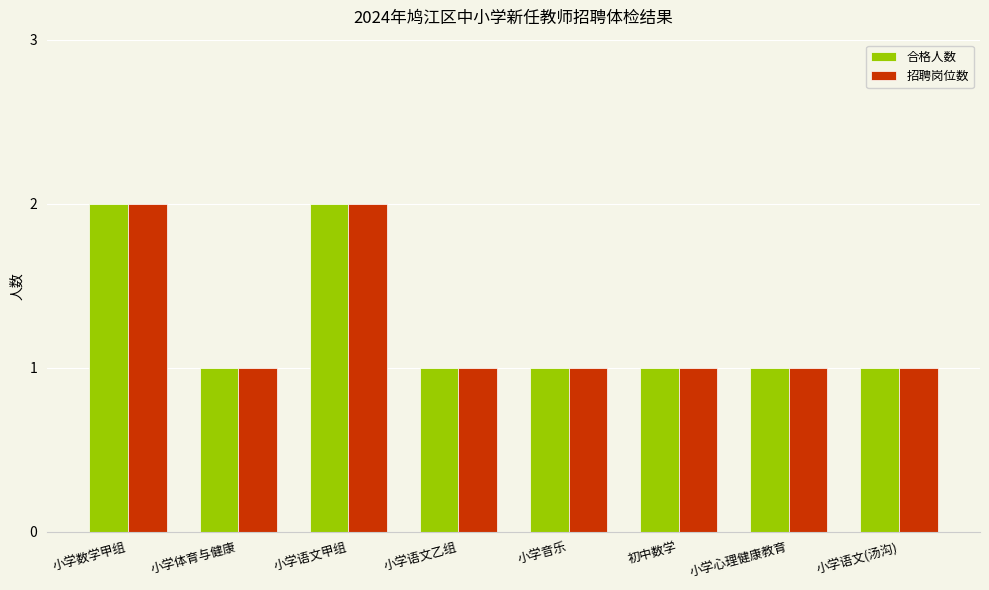

How many 招聘岗位数 values are between 1 and 2?

8